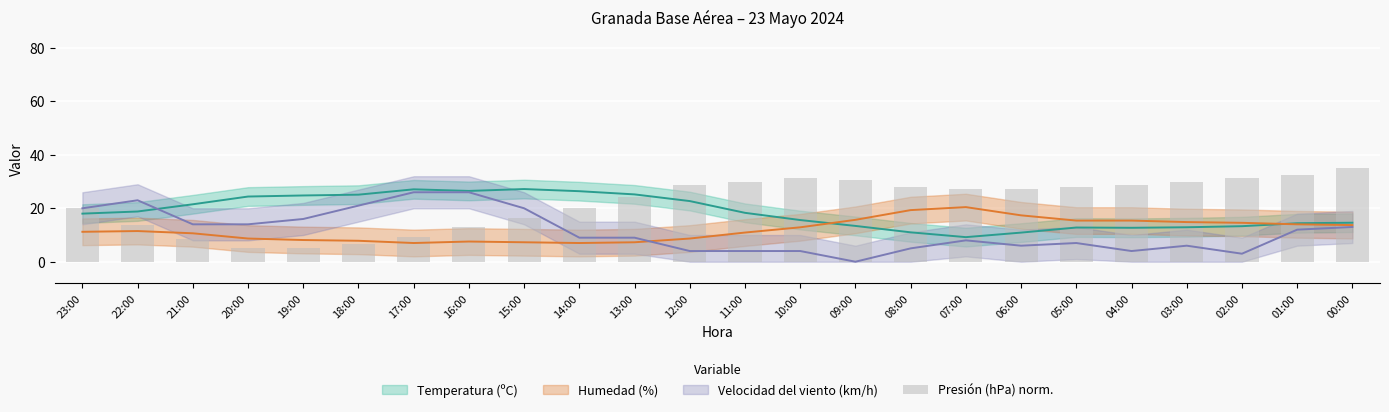

Reading left to right, transcribe all the data shown in this chart.

23:00=20.0	22:00=13.8	21:00=8.5	20:00=5.0	19:00=5.0	18:00=6.8	17:00=9.4	16:00=12.9	15:00=16.5	14:00=20.0	13:00=24.4	12:00=28.8	11:00=29.7	10:00=31.5	09:00=30.6	08:00=27.9	07:00=27.1	06:00=27.1	05:00=27.9	04:00=28.8	03:00=29.7	02:00=31.5	01:00=32.4	00:00=35.0